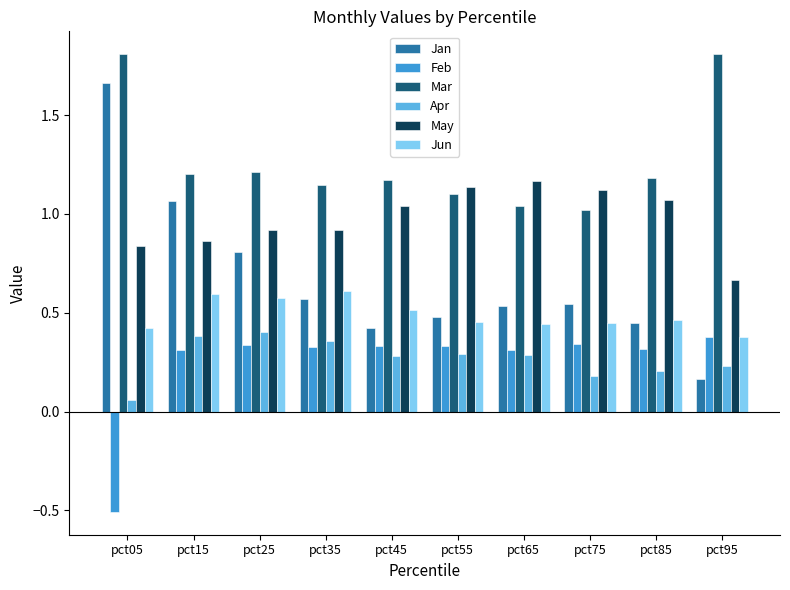

What is the sum of all Jun values?

4.9